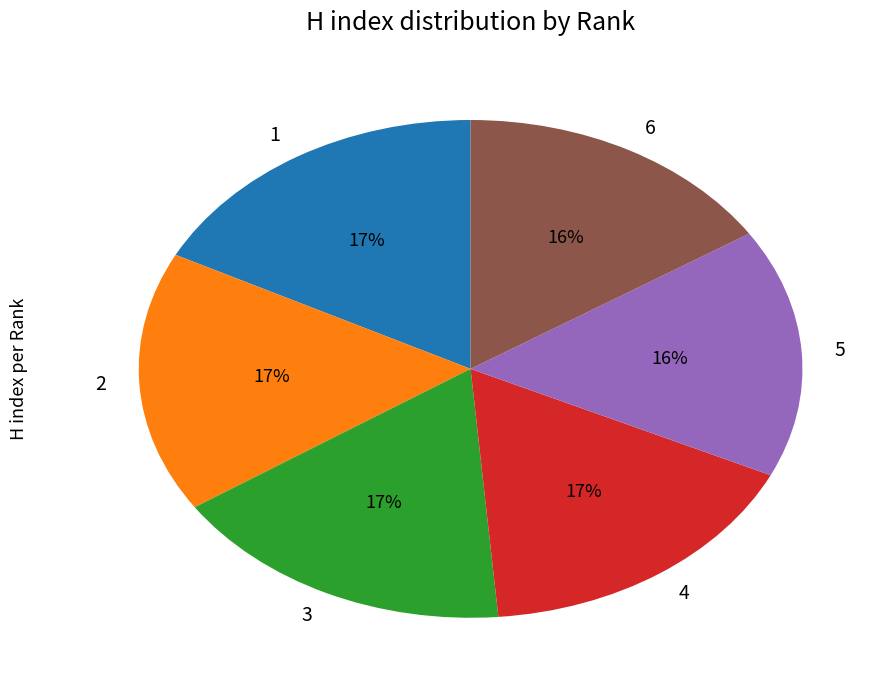

Is it true that 2 is 17% of the pie?

True